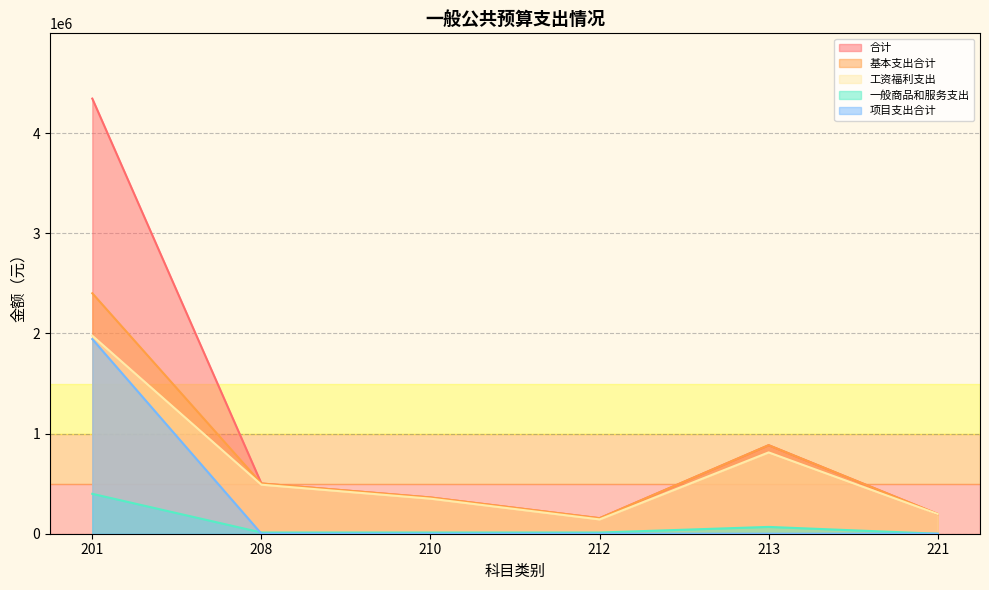

Reading left to right, list all the values displayed in this chart.

合计: 4345541.2	501748.4	362143.0	155090.4	884110.9	196914.2
基本支出合计: 2401541.2	501748.4	362143.0	155090.4	884110.9	196914.2
工资福利支出: 1977141.2	489748.4	350143.0	143090.4	812090.9	196914.2
一般商品和服务支出: 398600.0	12000.0	12000.0	12000.0	68000.0	0.0
项目支出合计: 1944000.0	0.0	0.0	0.0	0.0	0.0